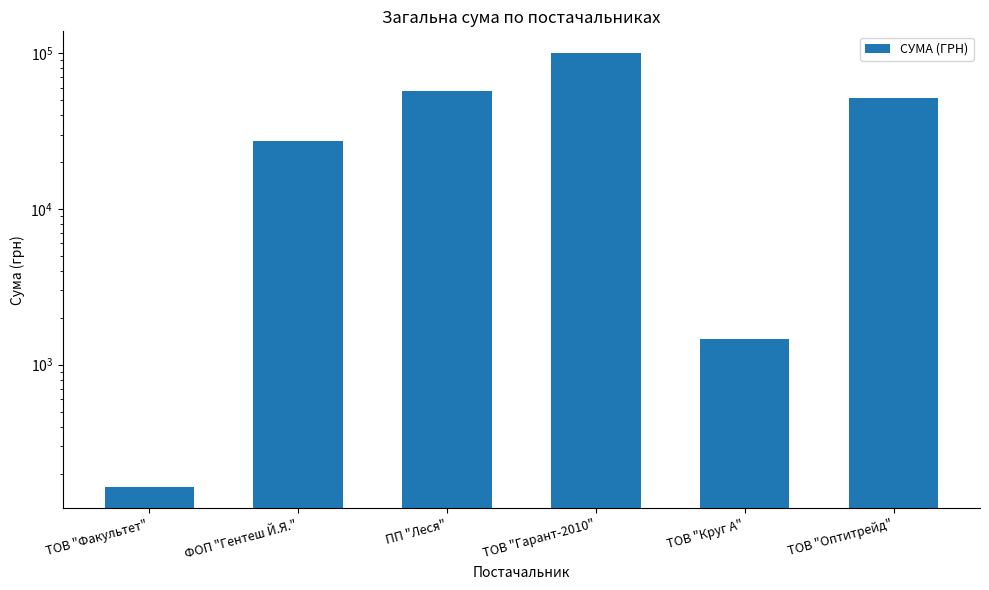

How many categories are shown in the chart?

6